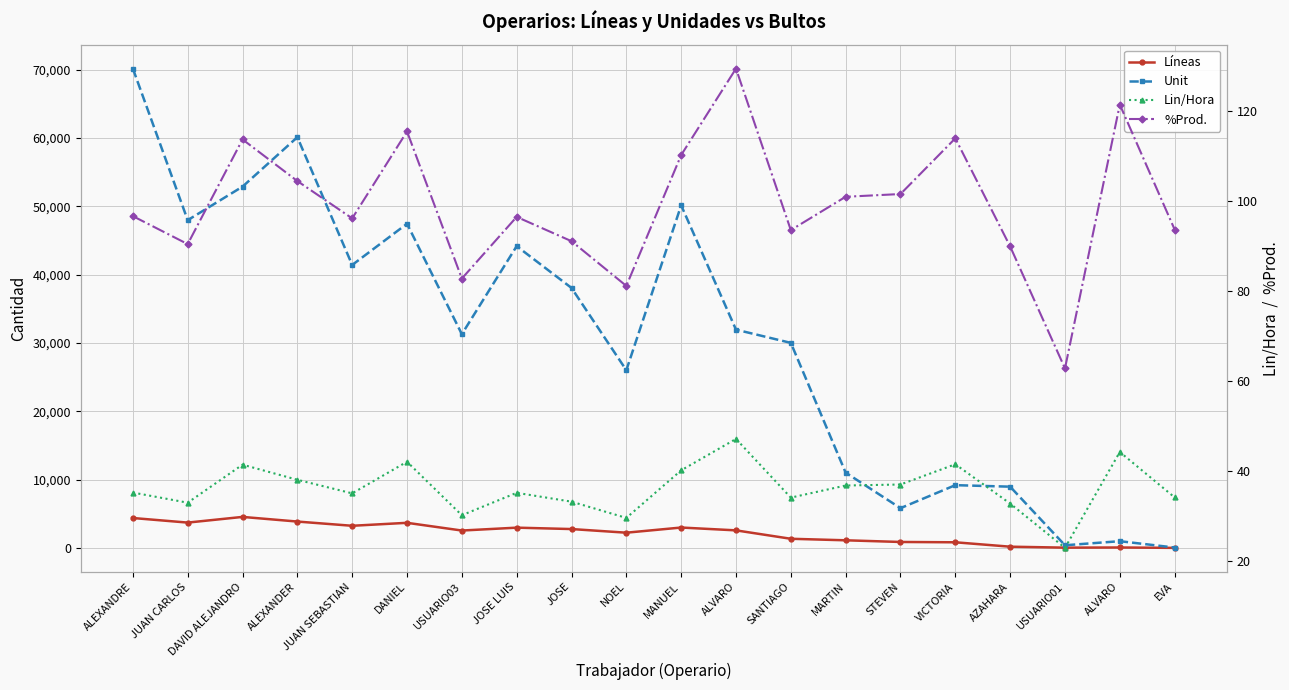

Where do %Prod. and Líneas first cross each other?

USUARIO01 and ALVARO